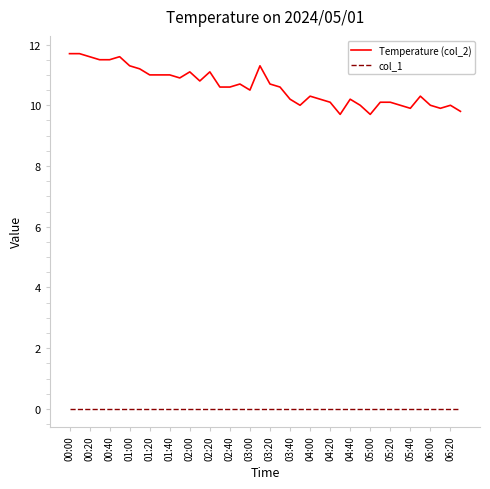

How many lines are shown in the chart?

2